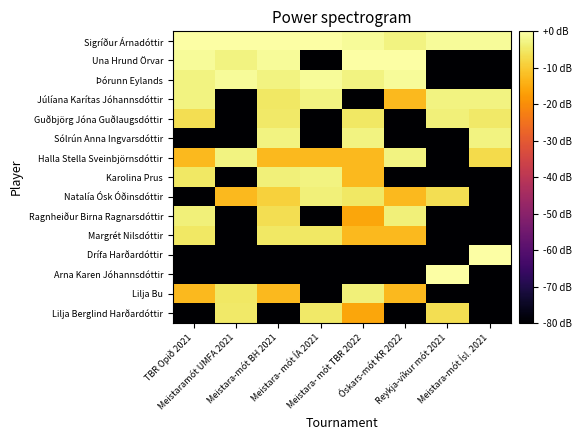

What is the total value across all series at Meistara- mót TBR 2022?

-330.6